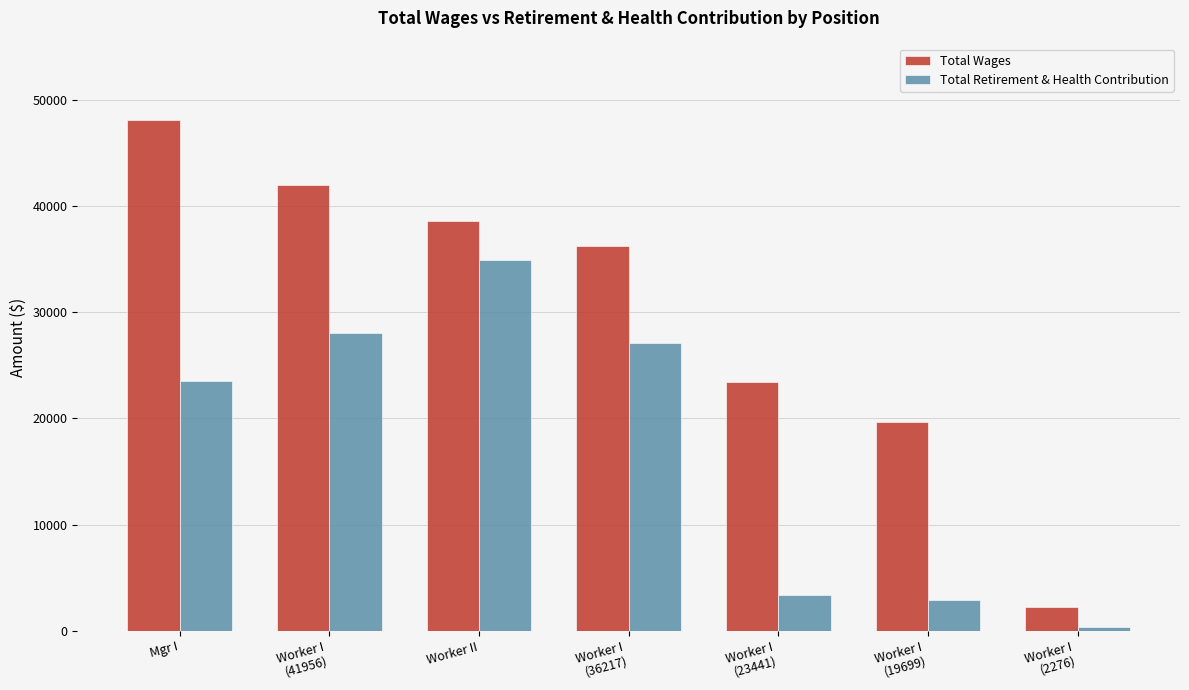

The Total Retirement & Health Contribution series shows 30789 at Mgr I. True or false?

False